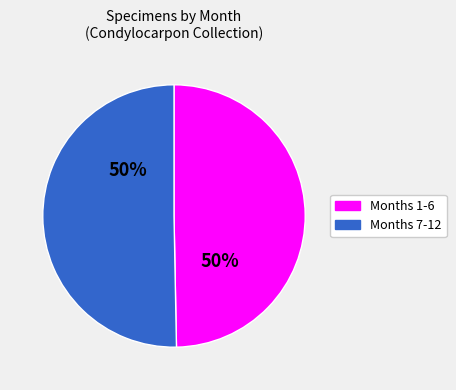

To the nearest percent, what is the average slice percentage?

50%